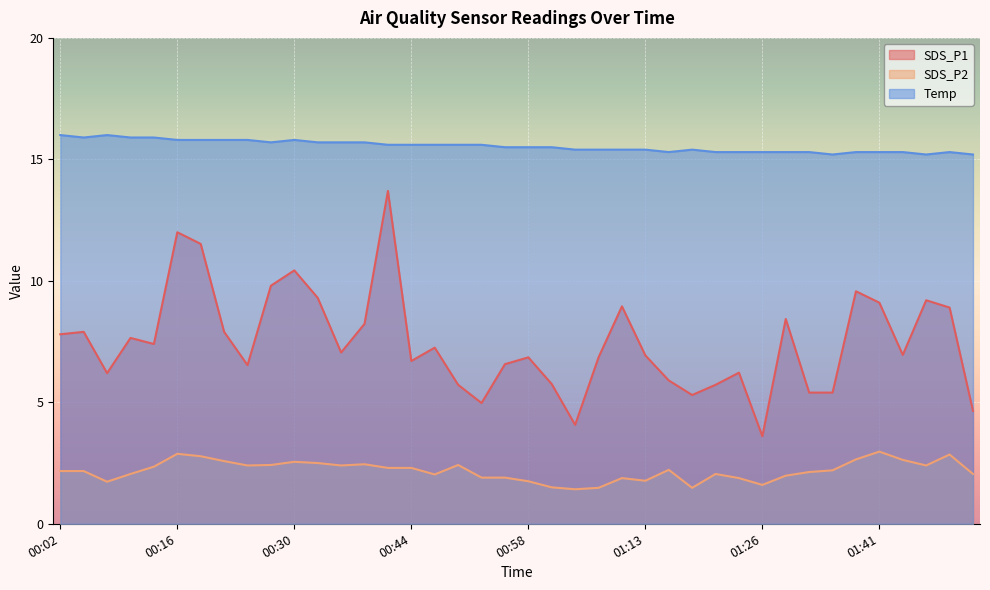

What are all the series names shown in the legend?

SDS_P1, SDS_P2, Temp